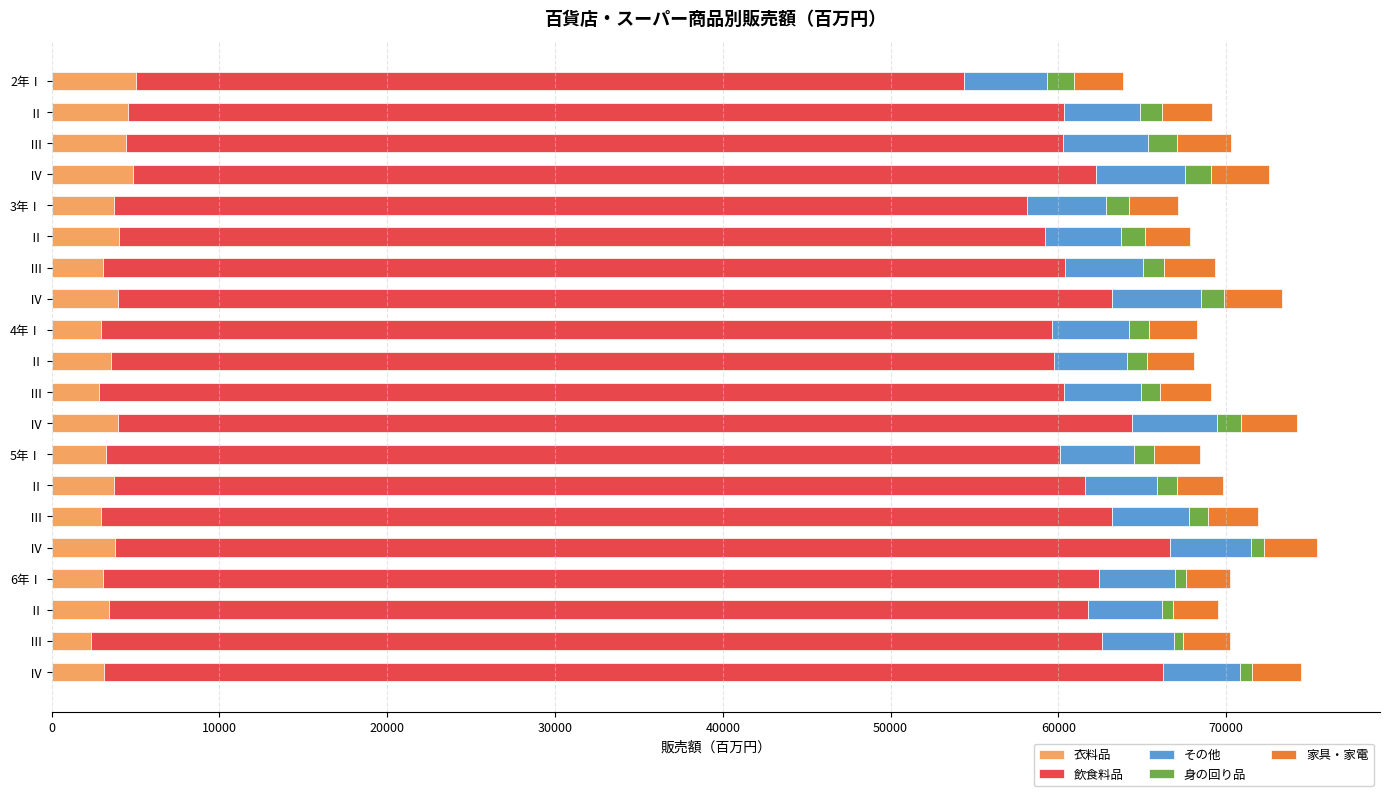

Which series has the largest total across all categories?

飲食料品